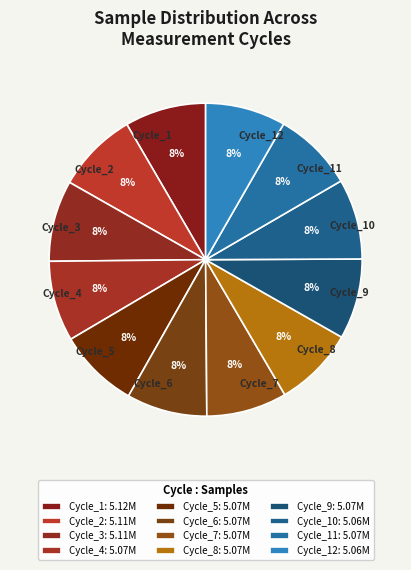

To the nearest percent, what is the average slice percentage?

8%